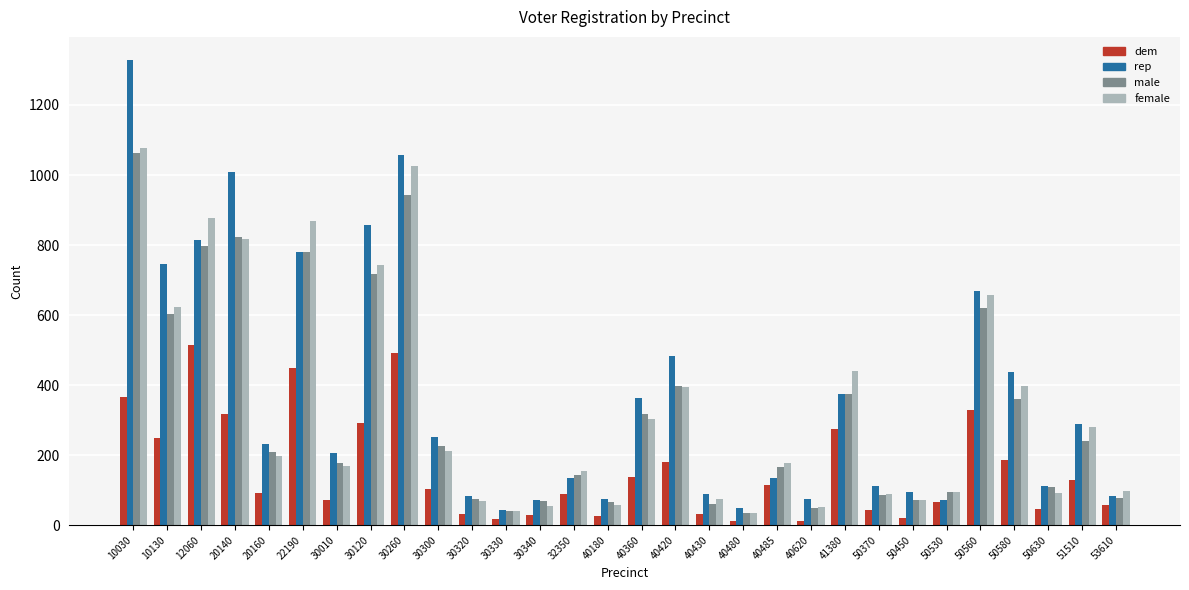

What is the average value of the dem series?

159